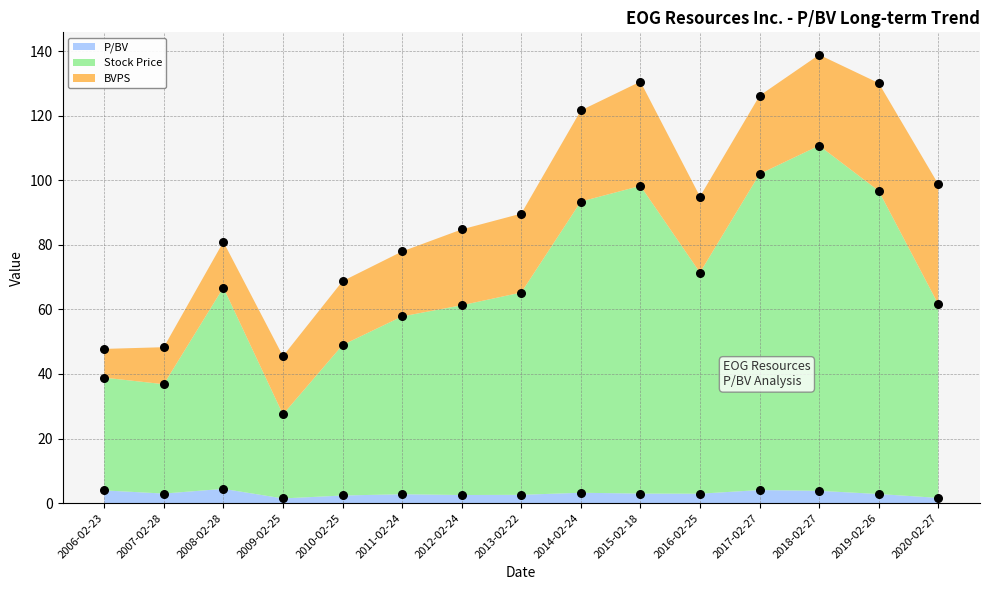

Which series has the largest total across all categories?

Stock Price